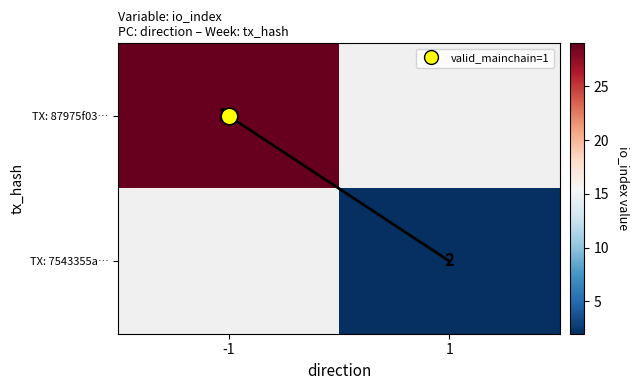

Is the value of TX: 7543355a… at 1 greater than the value of TX: 87975f03… at 1?

No